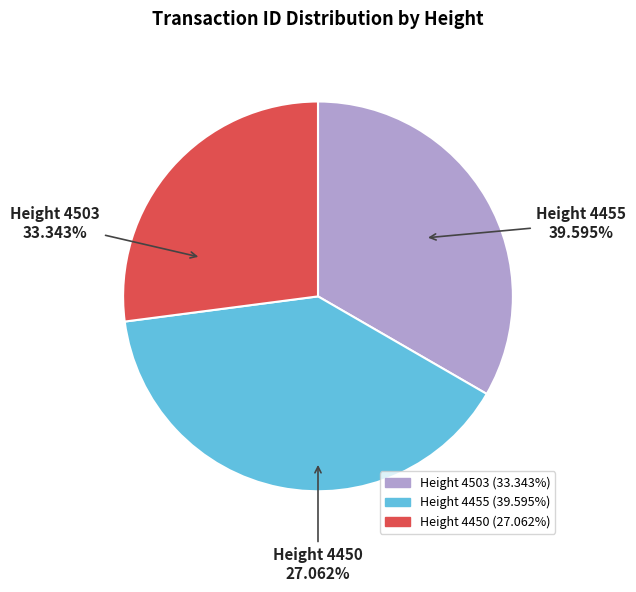

What is the smallest slice in the pie chart?

4450